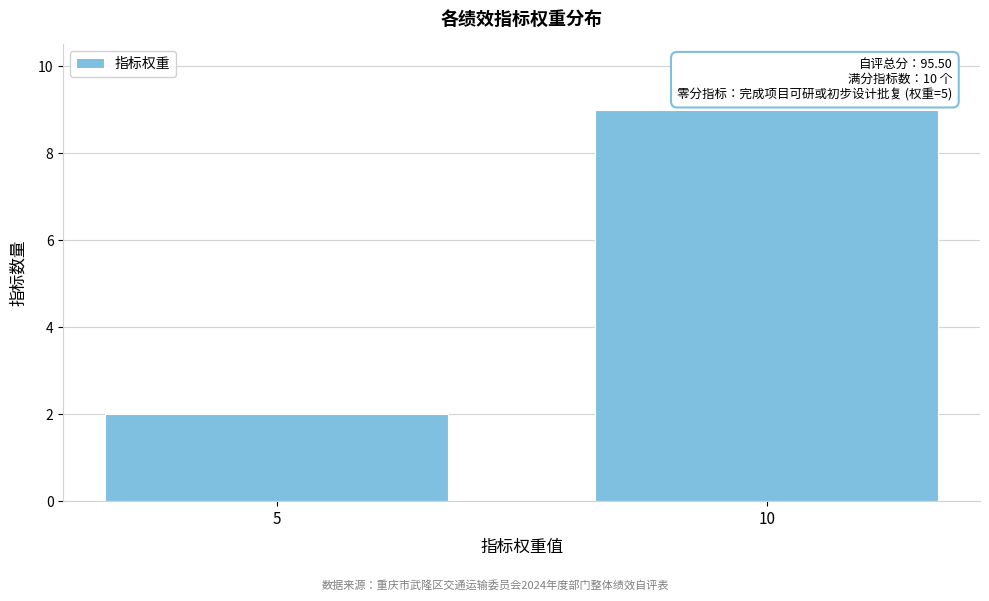

Reading left to right, list all the values displayed in this chart.

2	9